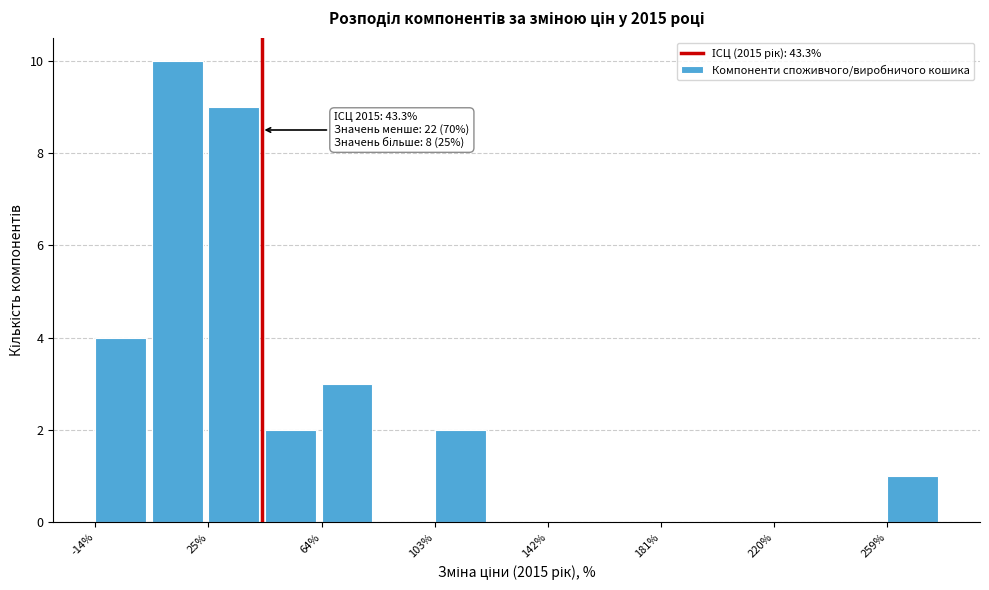

Read against the x-axis, roughly where is the centre of the tallest bar?

15